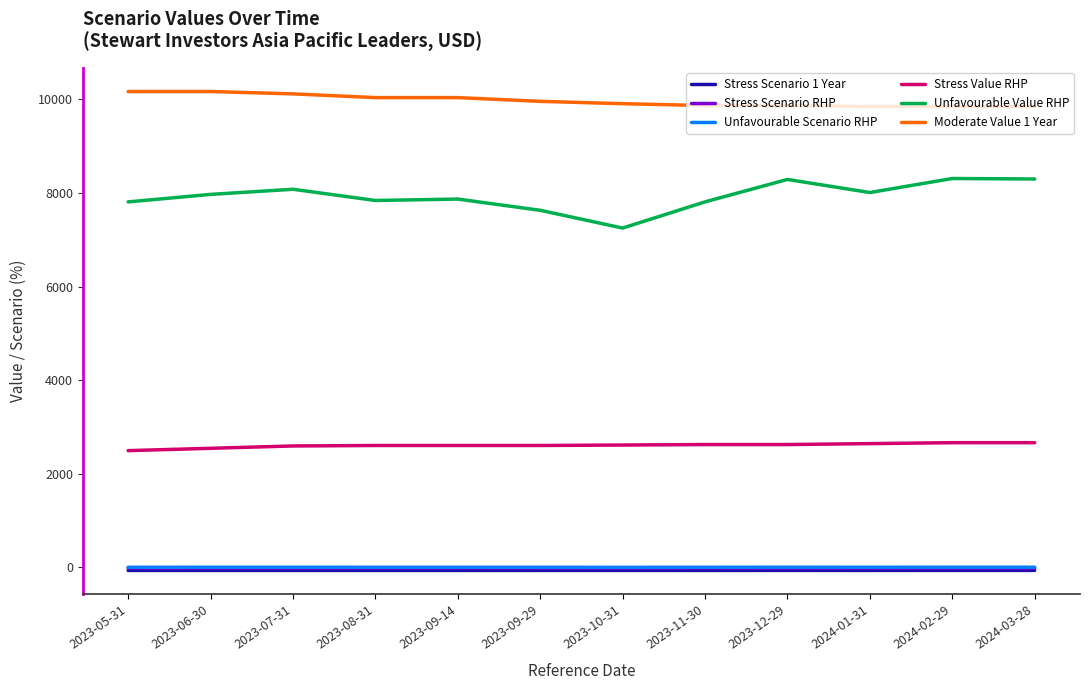

At which label does Stress Scenario 1 Year first exceed -72?

2023-12-29